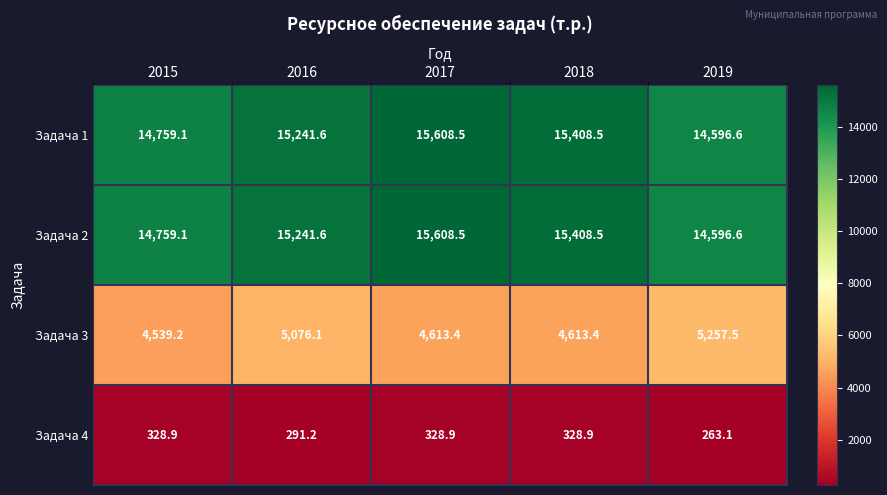

Reading left to right, what are all the values shown in this chart?

Задача 1: 2015=14759.1	2016=15241.6	2017=15608.5	2018=15408.5	2019=14596.6
Задача 2: 2015=14759.1	2016=15241.6	2017=15608.5	2018=15408.5	2019=14596.6
Задача 3: 2015=4539.2	2016=5076.1	2017=4613.4	2018=4613.4	2019=5257.5
Задача 4: 2015=328.9	2016=291.2	2017=328.9	2018=328.9	2019=263.1